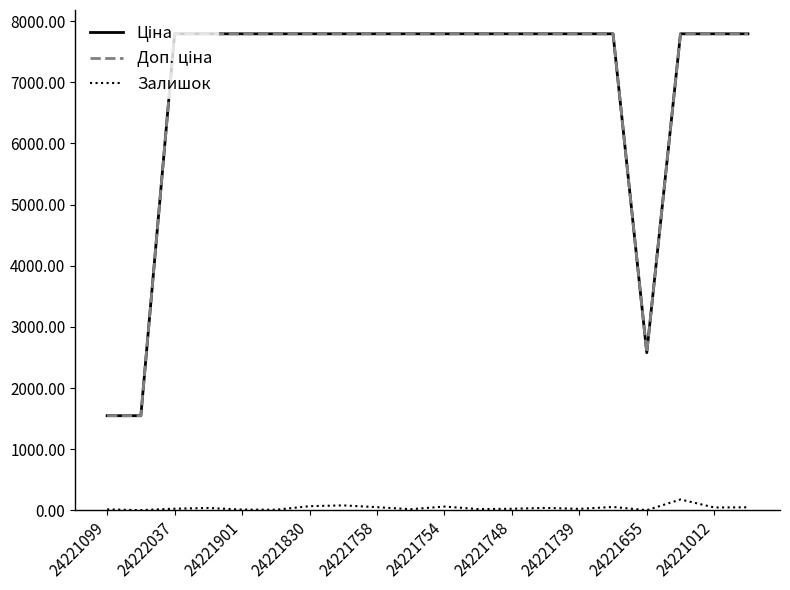

What is the highest value of the Залишок series?

178.0